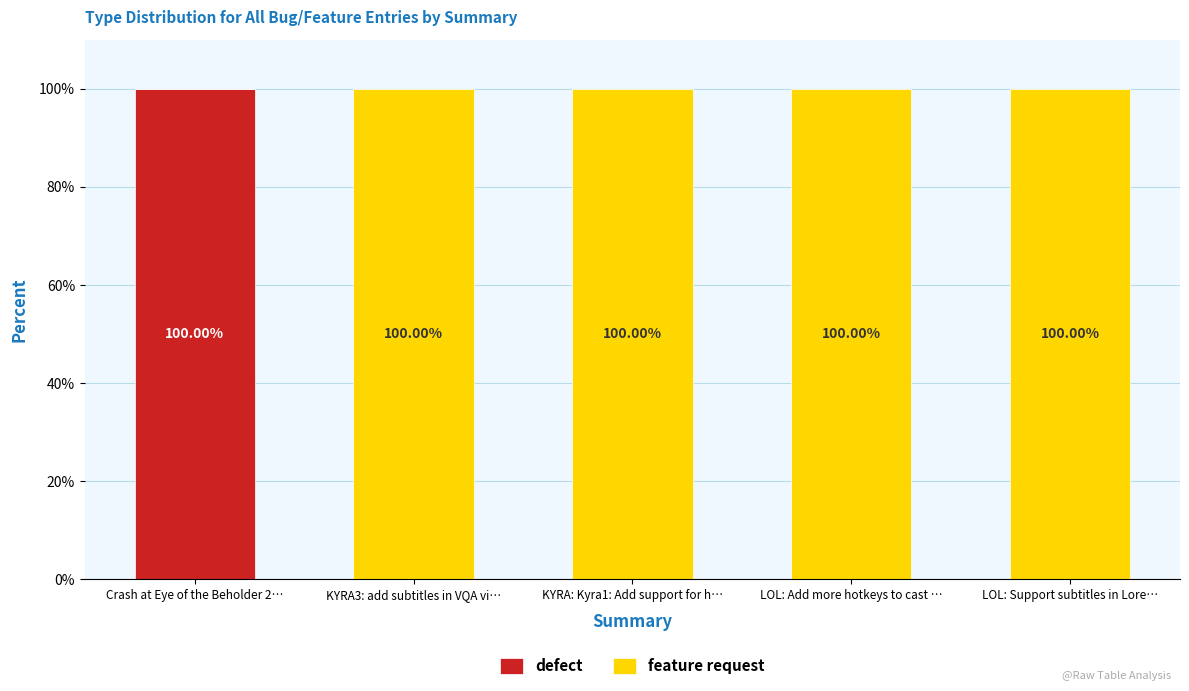

What is the sum of all defect values?

100